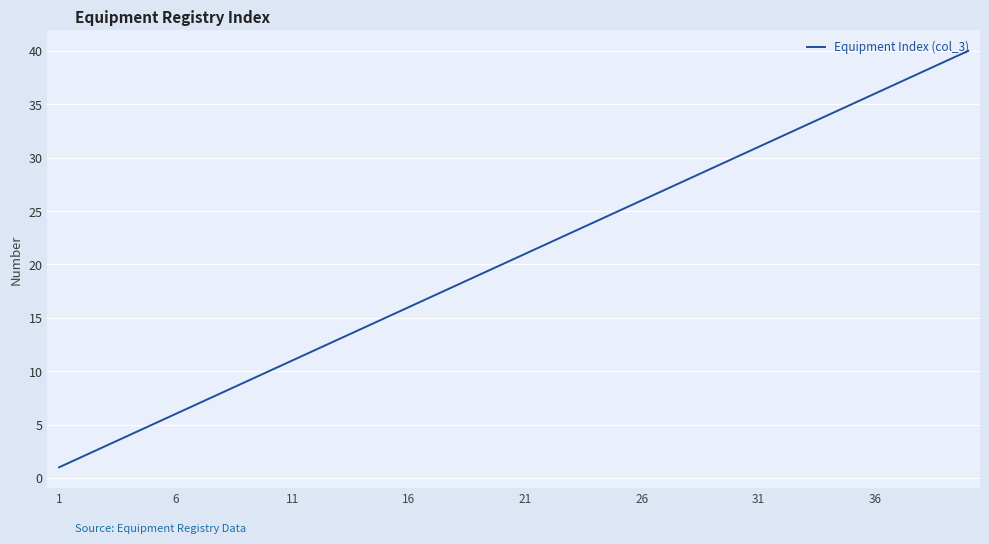

True or false: the data has more than 1 interior local peaks.

False